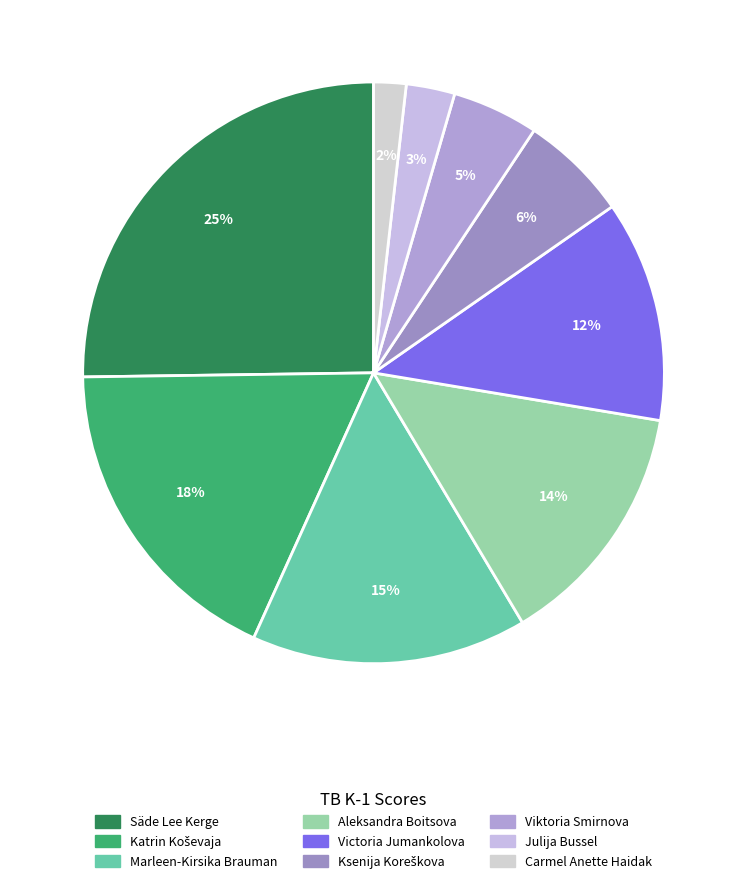

To the nearest percent, what portion does Katrin Koševaja represent?

18%